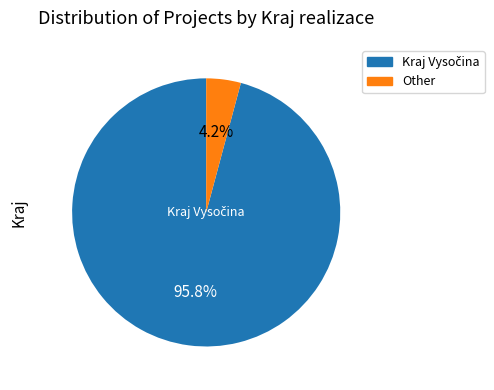

What is the smallest slice in the pie chart?

Other